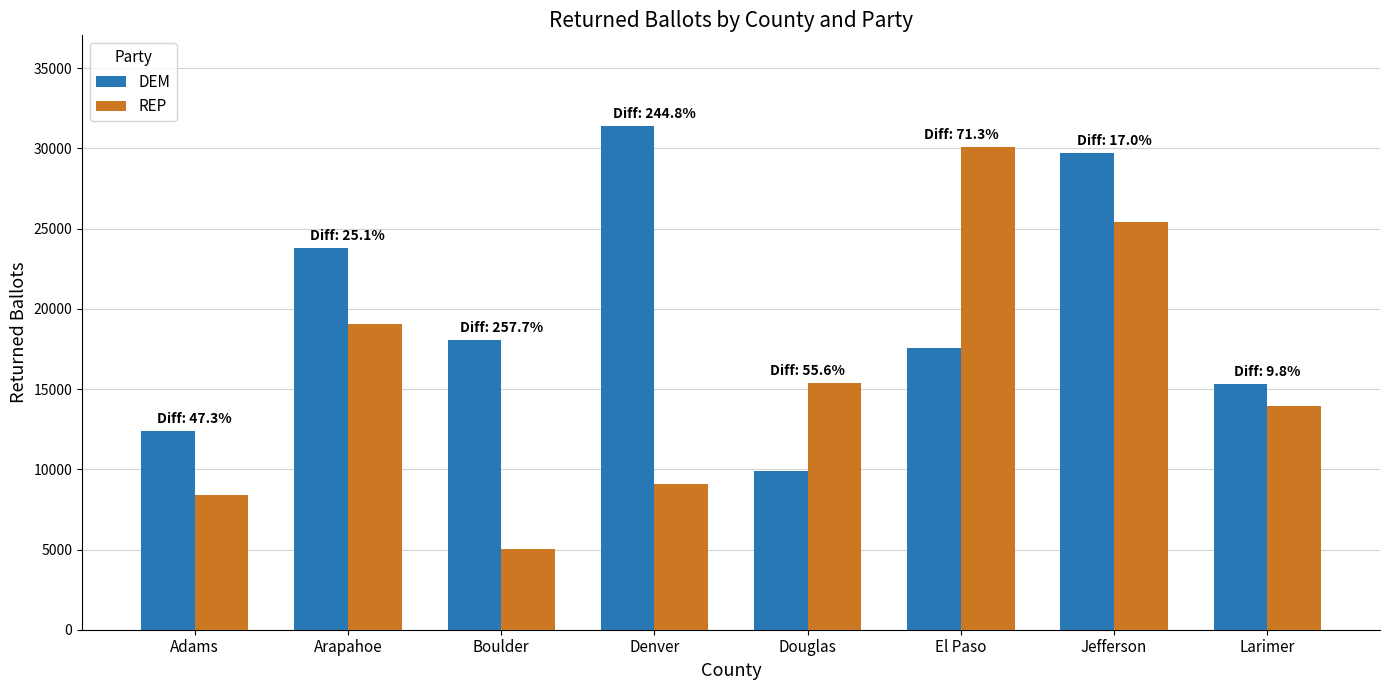

The value of DEM at Larimer is 15305. True or false?

True